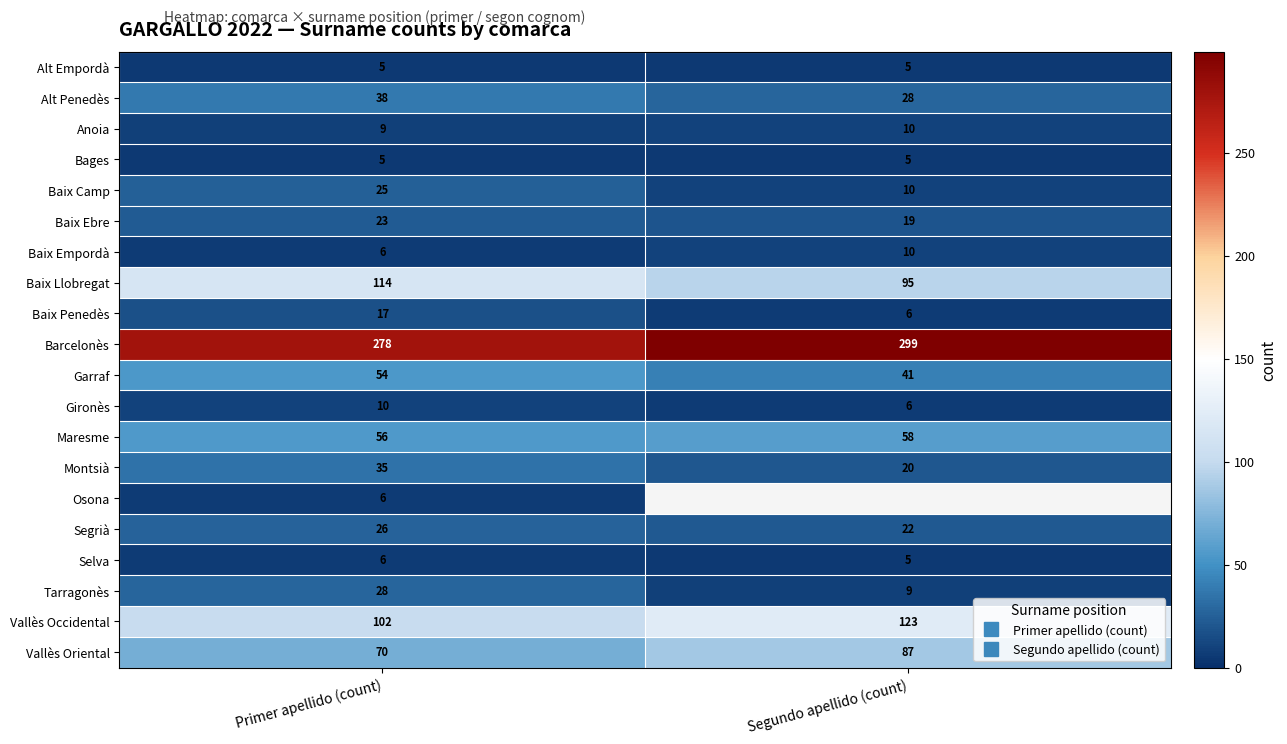

What is the minimum value shown in the chart?

5.0